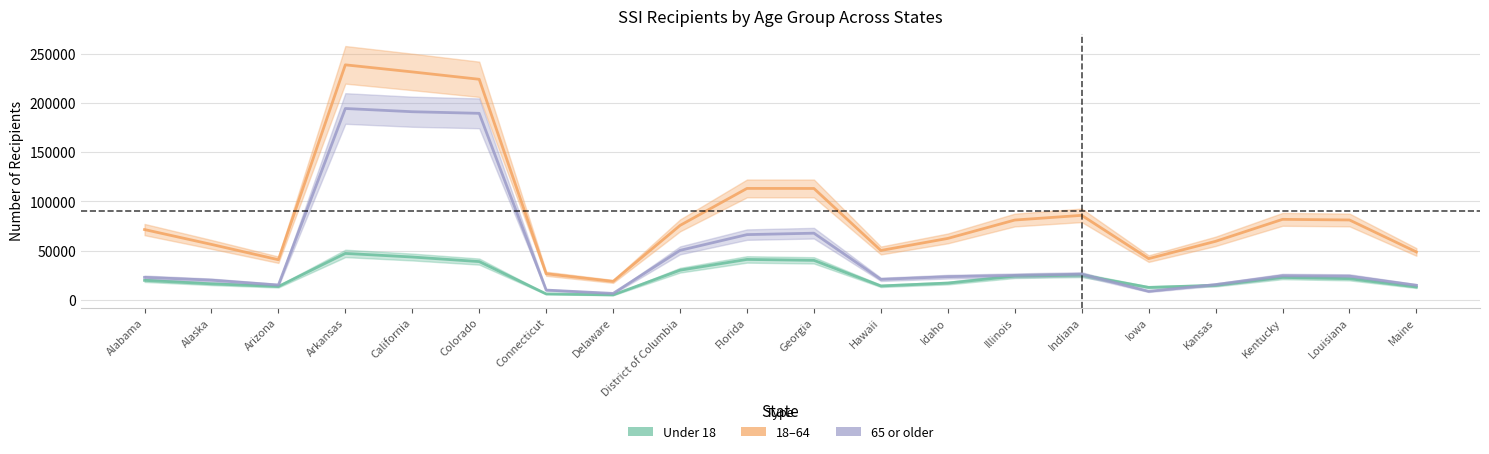

How many data points in Under 18 are less than 21479?

10